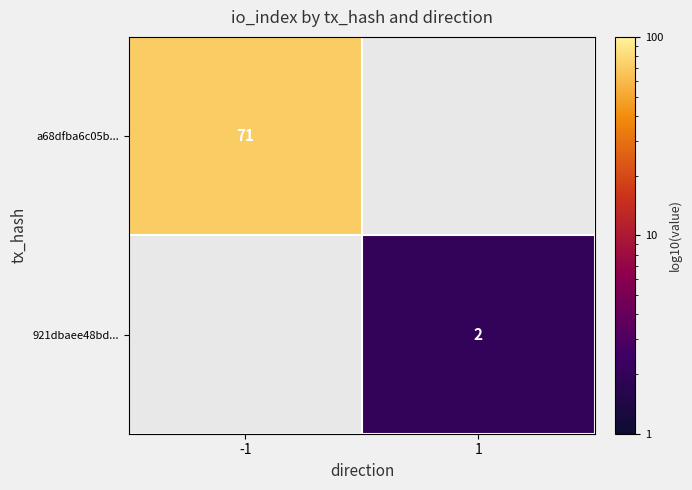

The value of 921dbaee48bd... at 1 is 4. True or false?

False